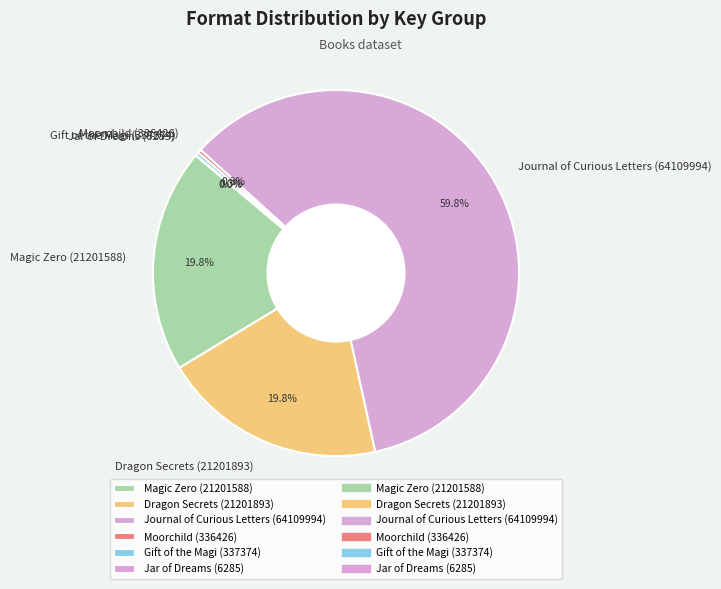

Between Journal of Curious Letters (64109994) and Dragon Secrets (21201893), which is larger?

Journal of Curious Letters (64109994)